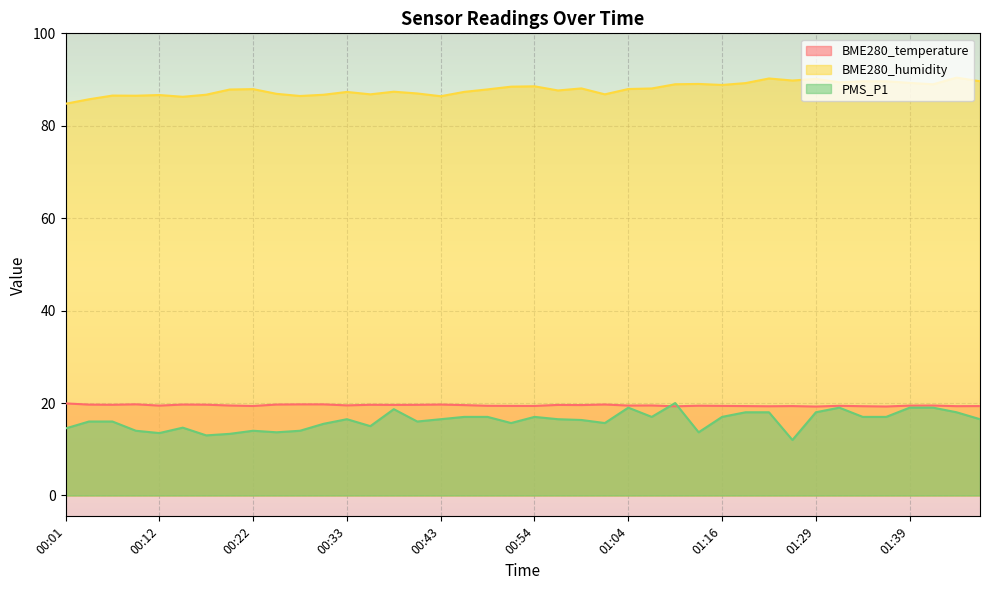

Between 01:36 and 00:48, which is larger?

00:48